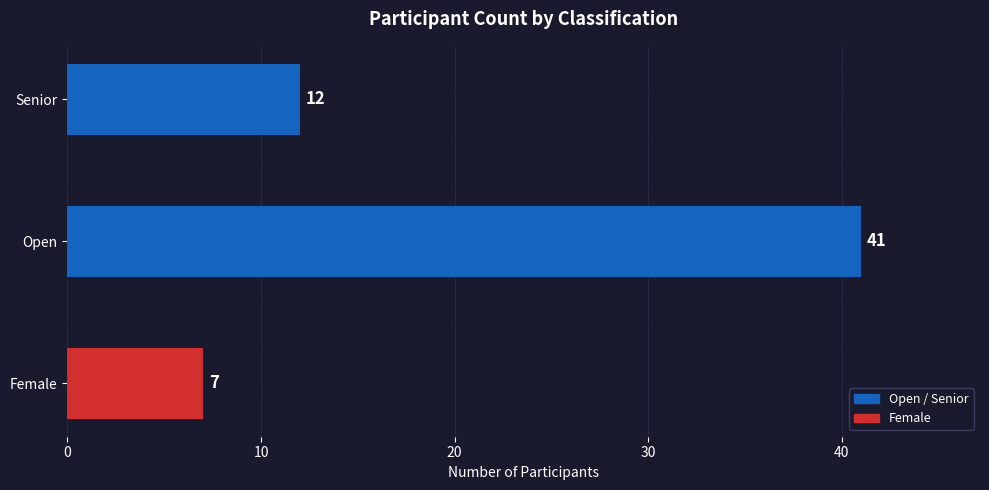

What is the average value?

20